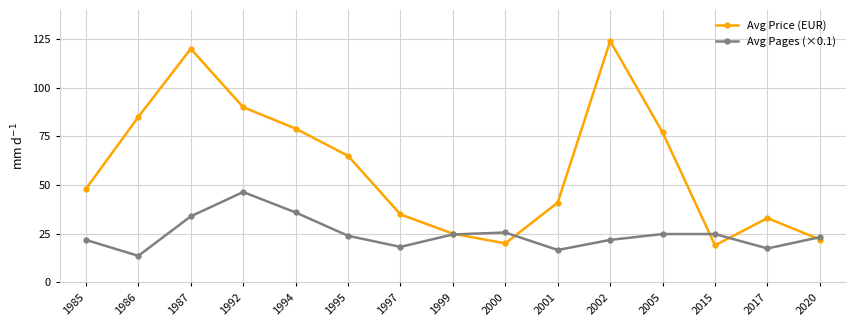

Between 2001 and 2005, which series saw the biggest shift?

Avg Price (EUR)